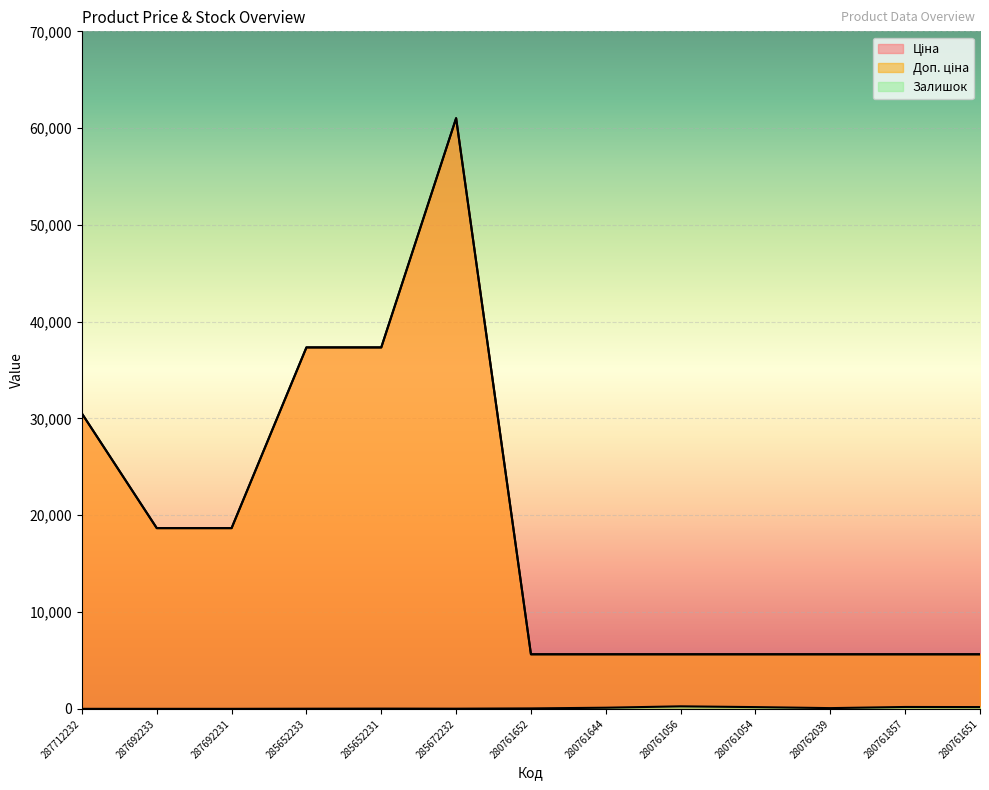

Is it true that Доп. ціна equals 5636.0 at 280762039?

True